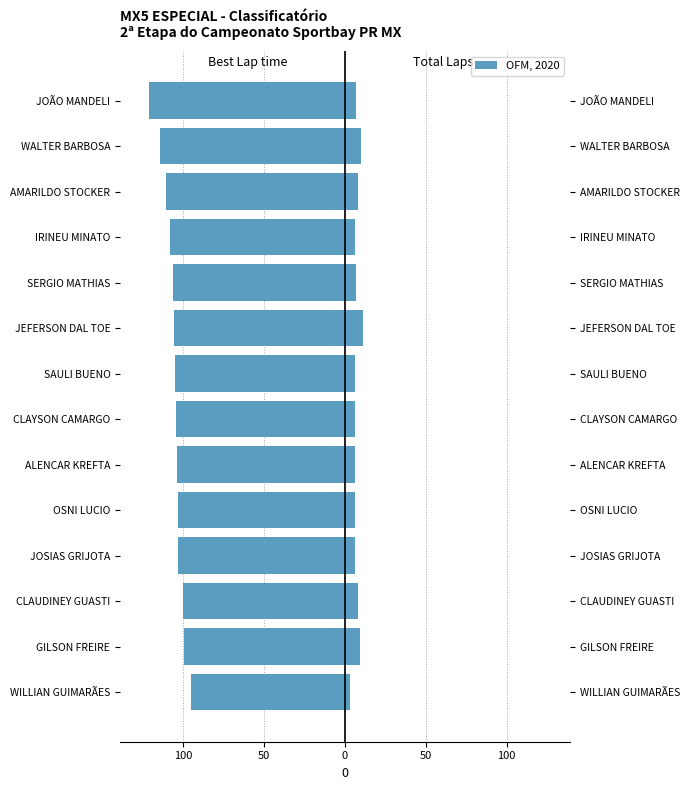

Which has a higher value, IRINEU MINATO or OSNI LUCIO?

OSNI LUCIO